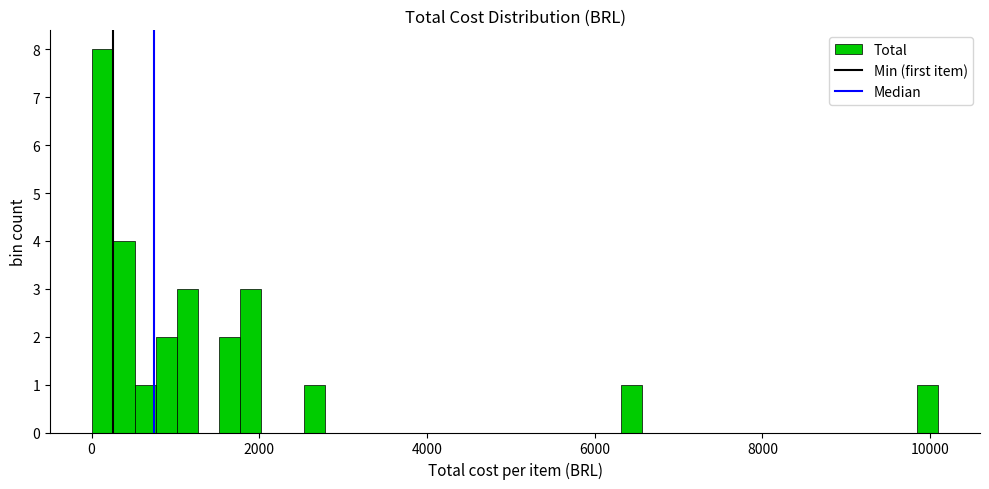

Read against the x-axis, roughly where is the centre of the tallest bar?

200